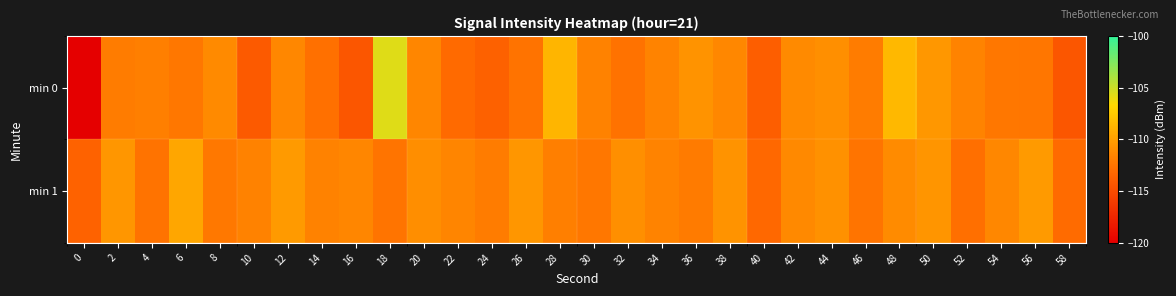

How many data points does each series have?

30